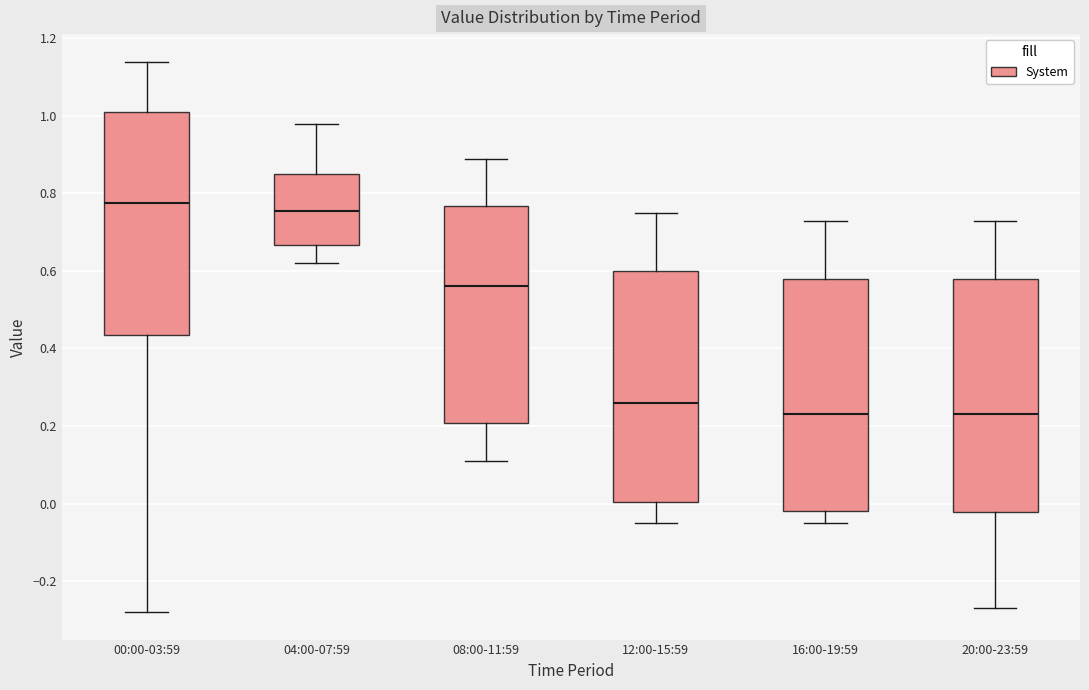

Reading left to right, read every box against the y-axis: the position of its median line, the range the box covers, and the ends of its whiskers. The values are not printed on the chart, so give them approximately, as read against the axis.

00:00-03:59: median 0.78, box 0.44 to 1.02, whiskers -0.28 to 1.14
04:00-07:59: median 0.76, box 0.66 to 0.86, whiskers 0.62 to 0.98
08:00-11:59: median 0.56, box 0.20 to 0.76, whiskers 0.12 to 0.90
12:00-15:59: median 0.26, box 0.00 to 0.60, whiskers -0.04 to 0.76
16:00-19:59: median 0.24, box -0.02 to 0.58, whiskers -0.04 to 0.74
20:00-23:59: median 0.24, box -0.02 to 0.58, whiskers -0.26 to 0.74